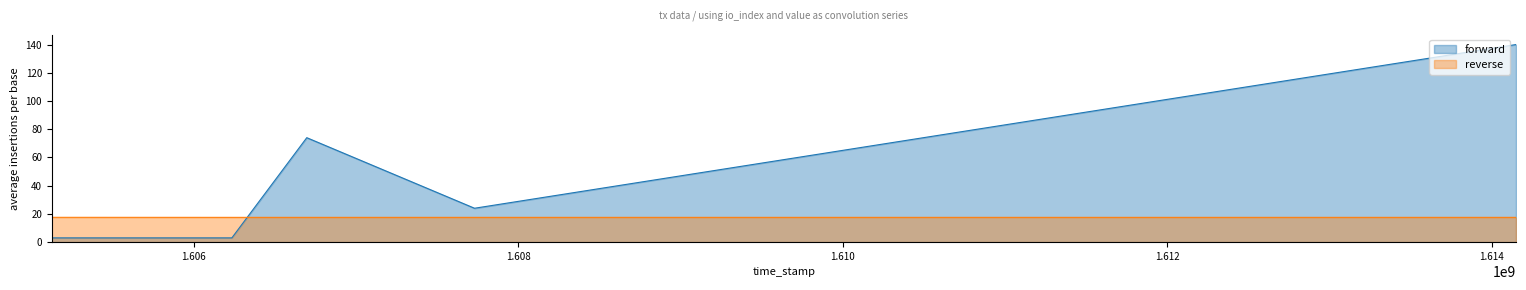

Where do reverse and forward first cross each other?

1606696523 and 1606234741